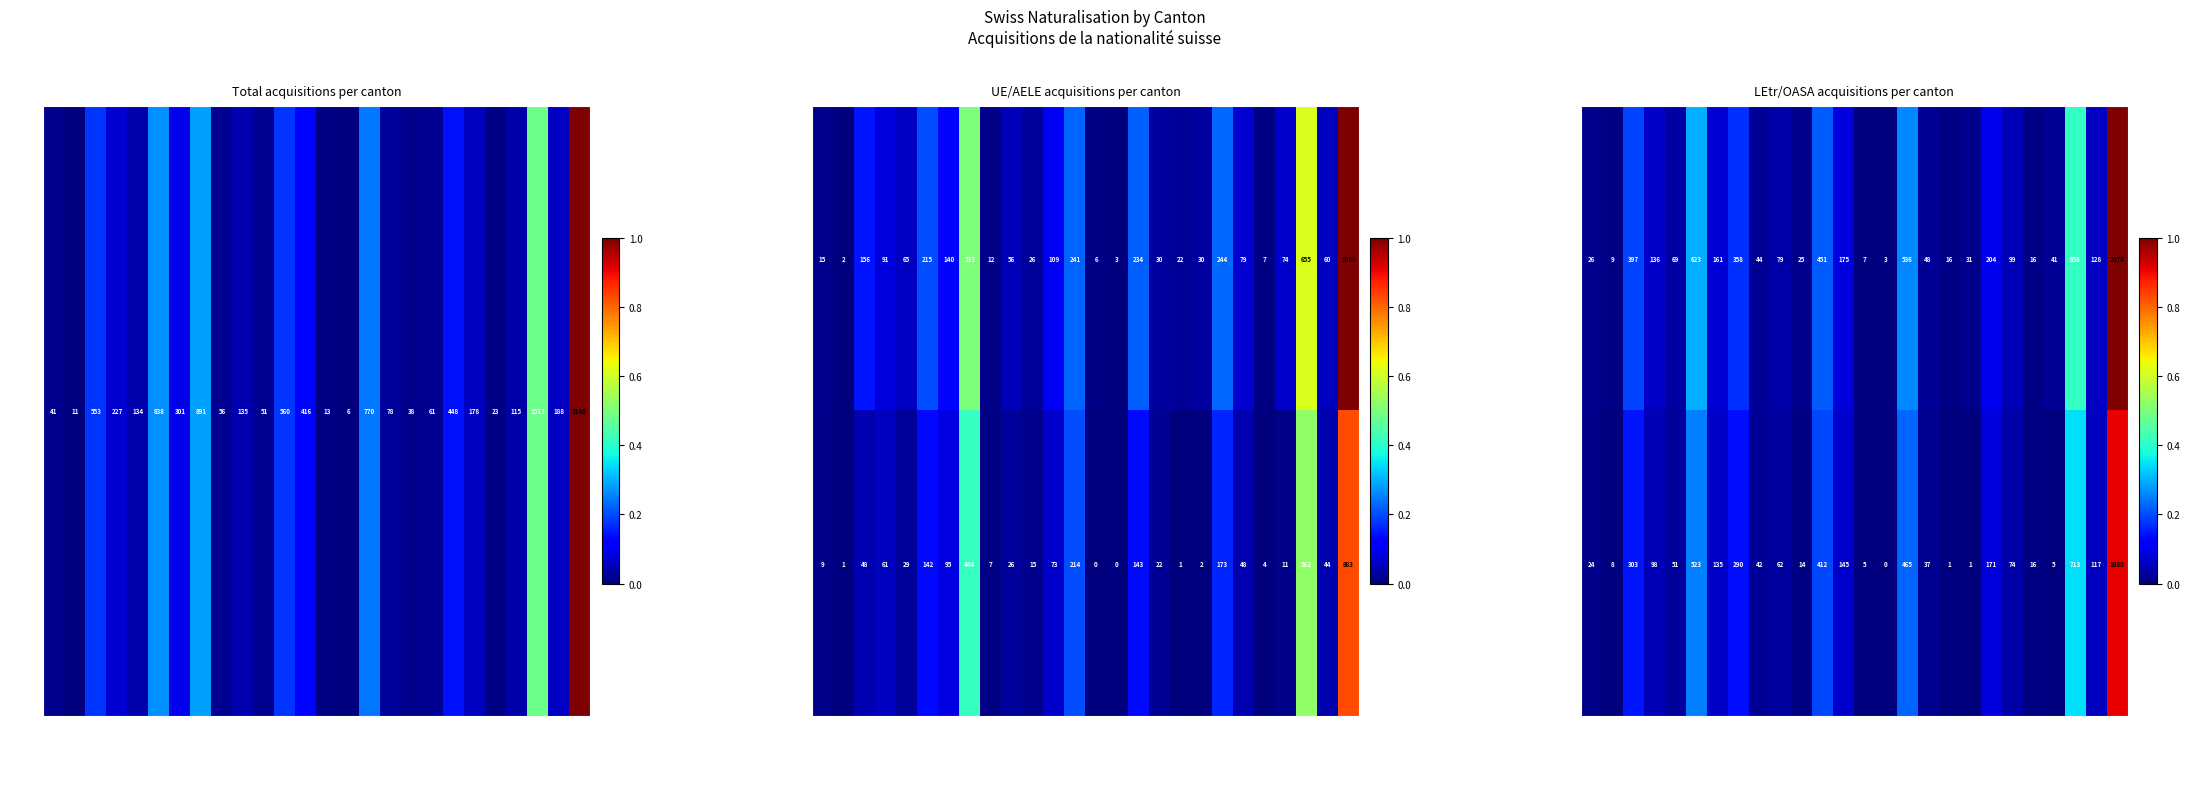

What is the sum of all Naturalisations ordinaires (LEtr) values?

5592